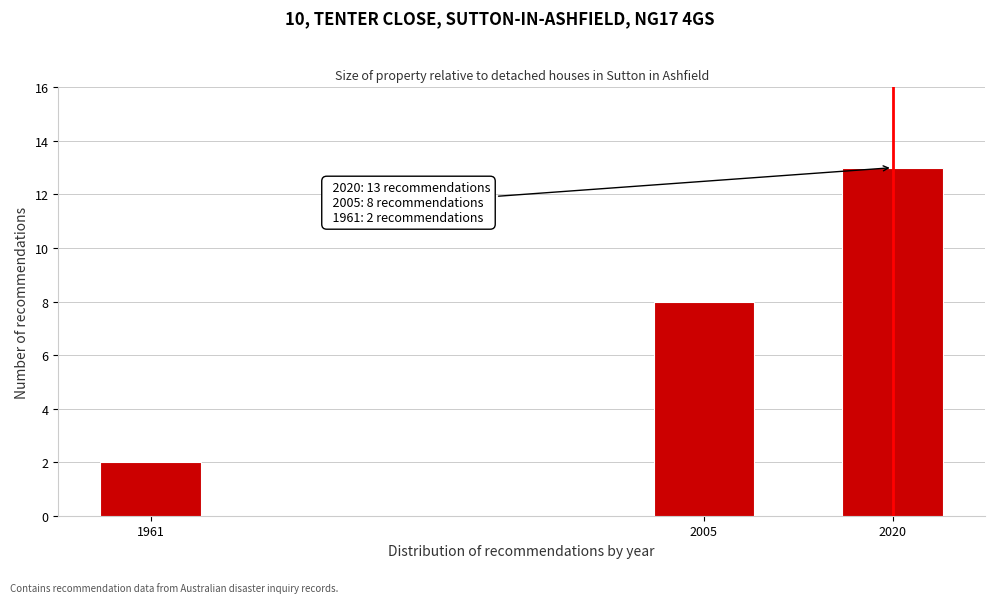

Reading right to left, what are all the values shown in this chart?

13	8	2